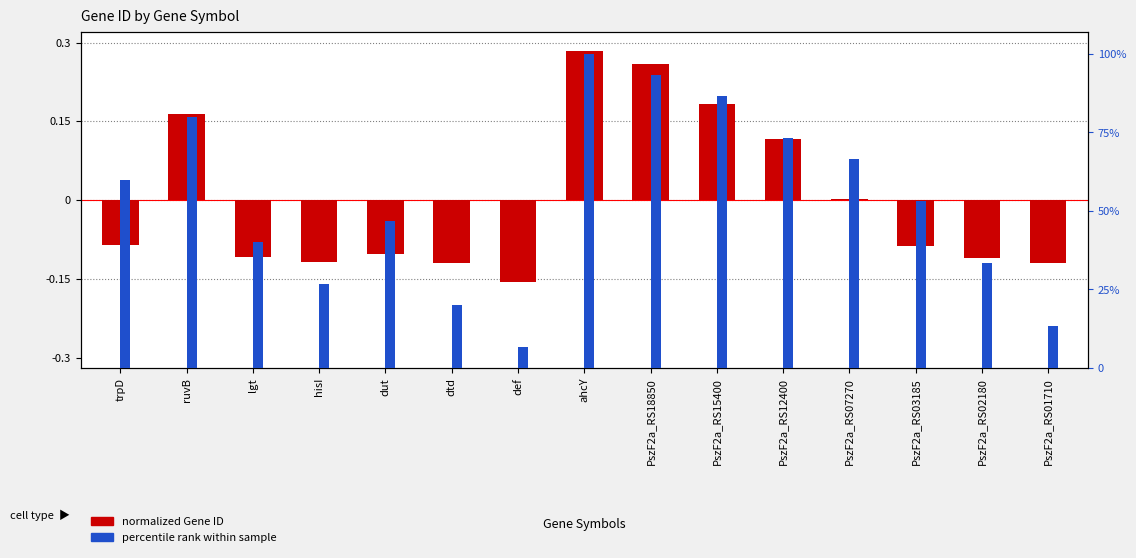

True or false: normalized Gene ID has a value of -0.1 at PszF2a_RS02180.

False